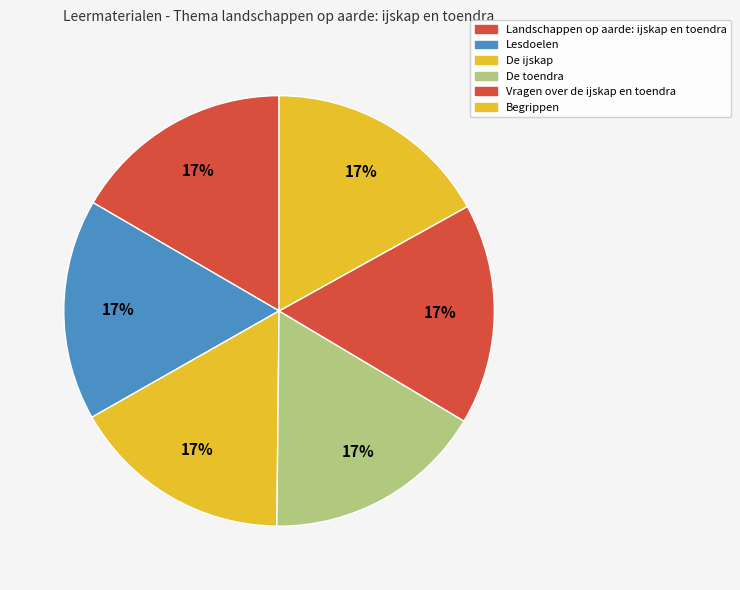

Which slice is the largest?

Begrippen